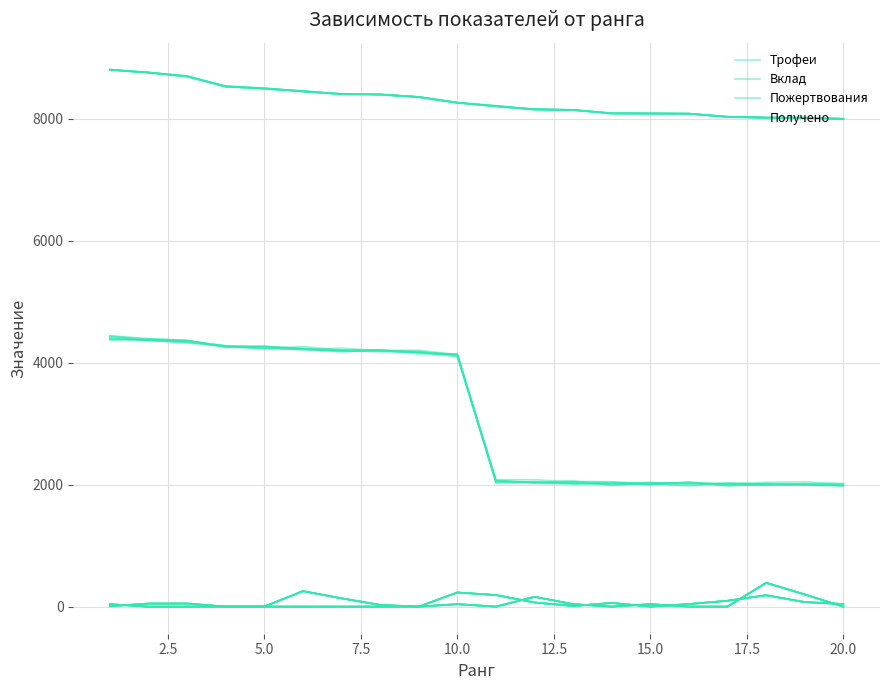

Reading left to right, list all the values displayed in this chart.

Трофеи: 8809.7	8761.5	8701.7	8540.5	8507.1	8451.3	8409.6	8402.4	8357.6	8268.6	8208.5	8160.5	8148.9	8090.5	8090.7	8088.3	8038.7	8018.2	8019.2	7997.8
Вклад: 4371.6	4385.8	4368.4	4261.8	4266.5	4235.6	4206.7	4183.0	4175.8	4137.3	2044.3	2045.3	2026.2	2035.7	2033.3	2019.2	1999.1	2021.3	1996.6	1981.2
Пожертвования: 6.3	52.3	50.8	-0.3	0.4	254.0	135.7	28.6	-0.8	232.9	190.1	68.5	10.3	61.2	2.3	41.4	98.2	184.8	73.0	42.3
Получено: 37.9	-0.4	-2.0	-1.3	1.1	-1.0	-0.6	1.8	0.1	39.5	2.1	161.8	40.4	1.5	39.8	2.7	-1.0	390.5	200.8	-1.3